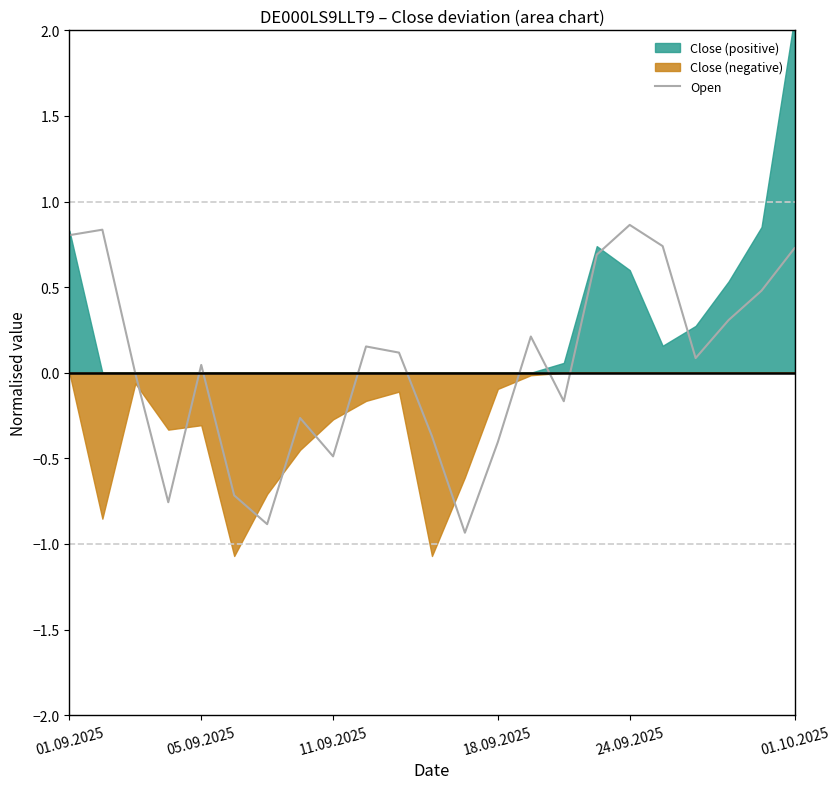

The value of Open at 24.09.2025 is 1.3. True or false?

False